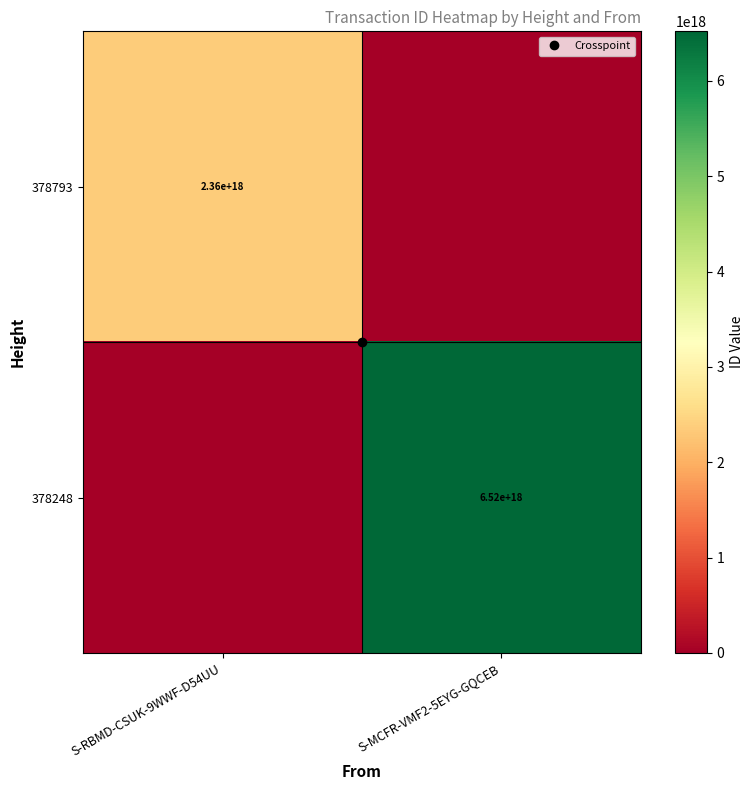

How many 378793 values are between 0 and 2356379694476891648?

2